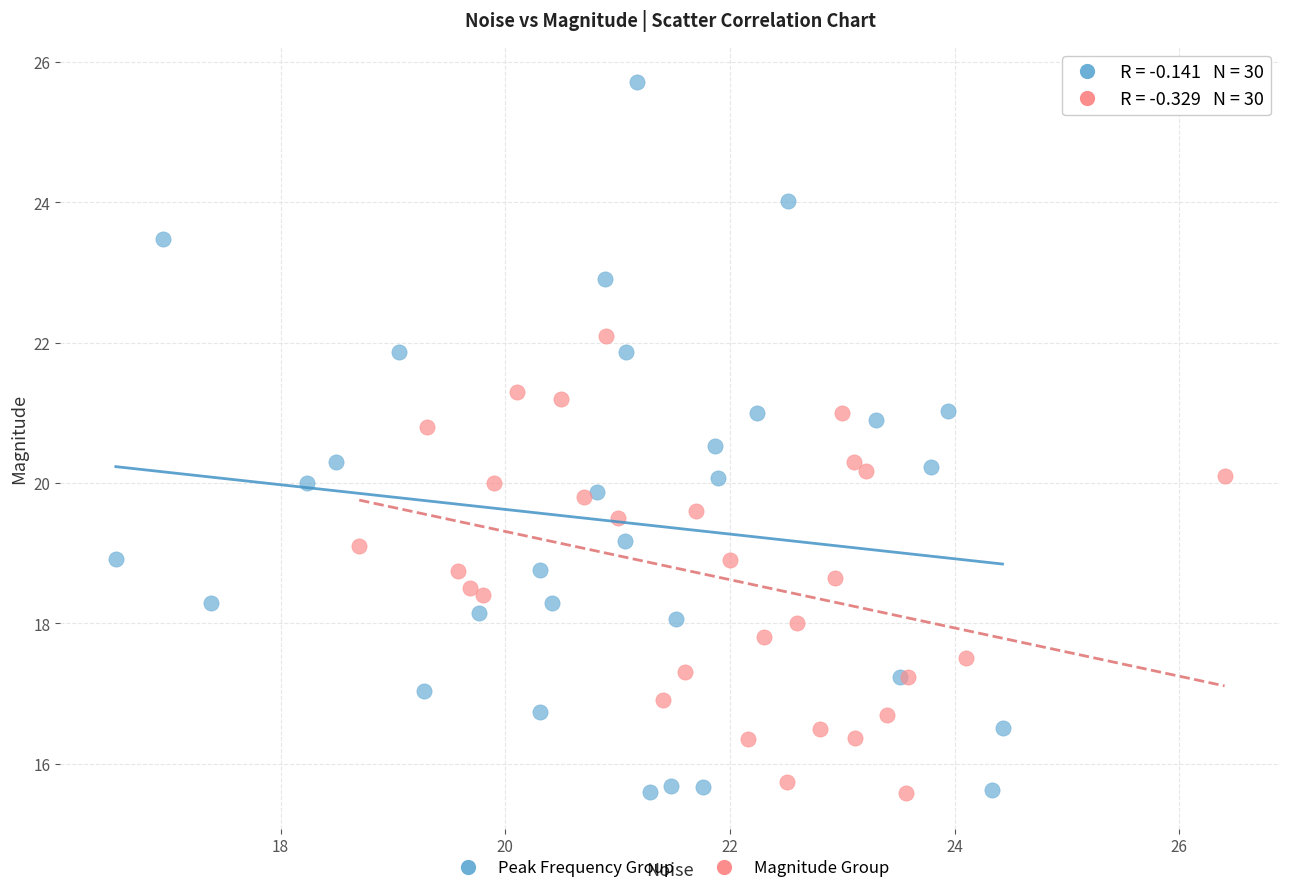

Which series has the widest spread of Y values?

Peak Frequency Group